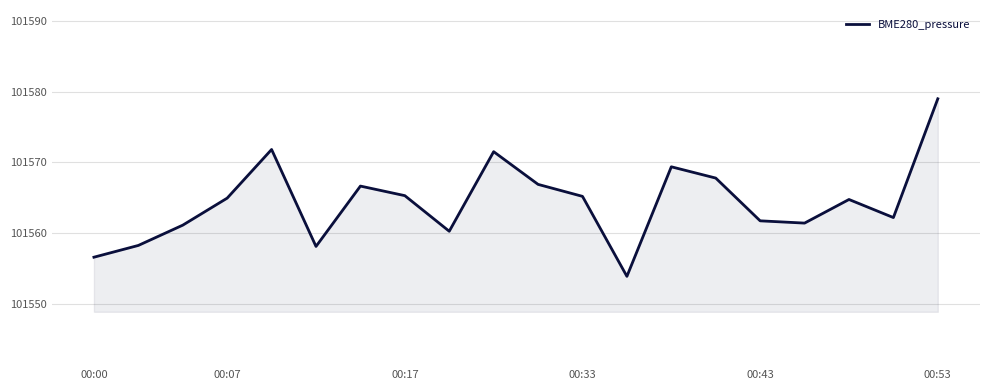

What is the difference between the maximum and minimum values?

25.0